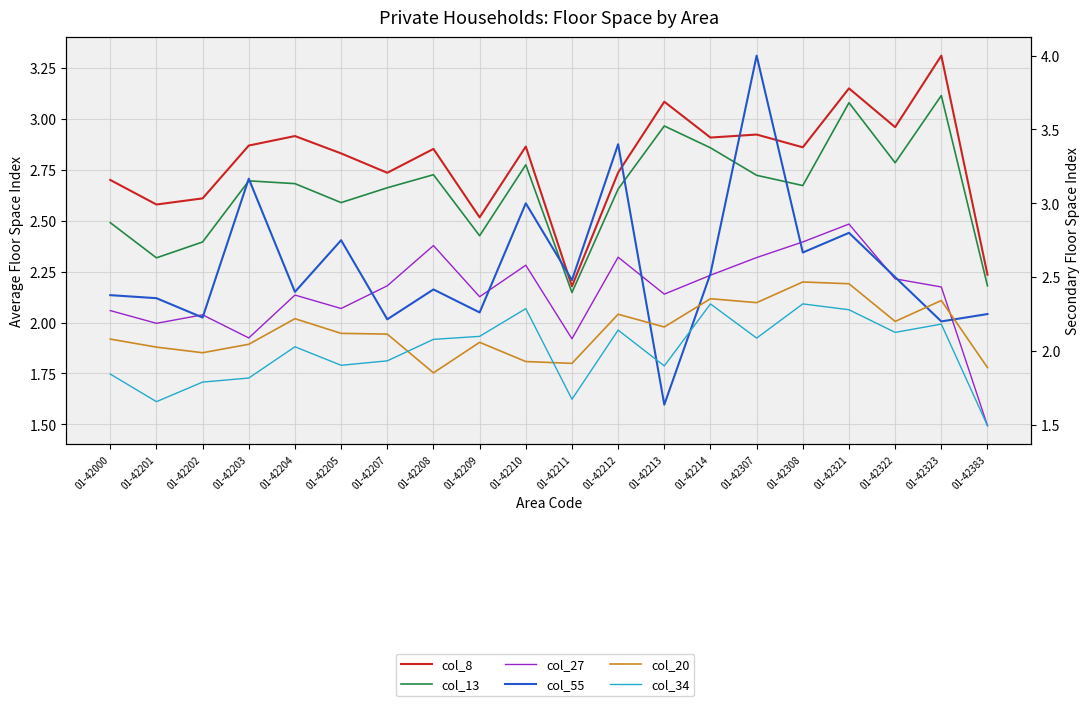

How many interior local valleys does the col_27 series have?

6